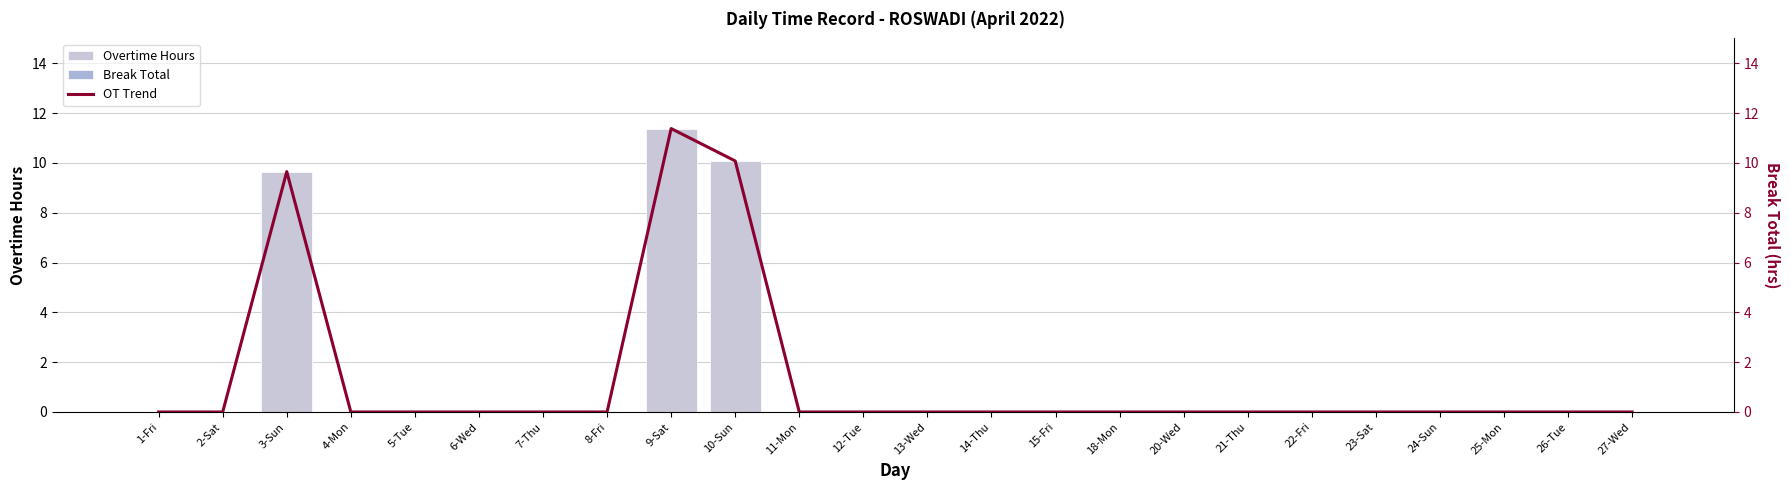

At which category is the sum across all series the highest?

9-Sat